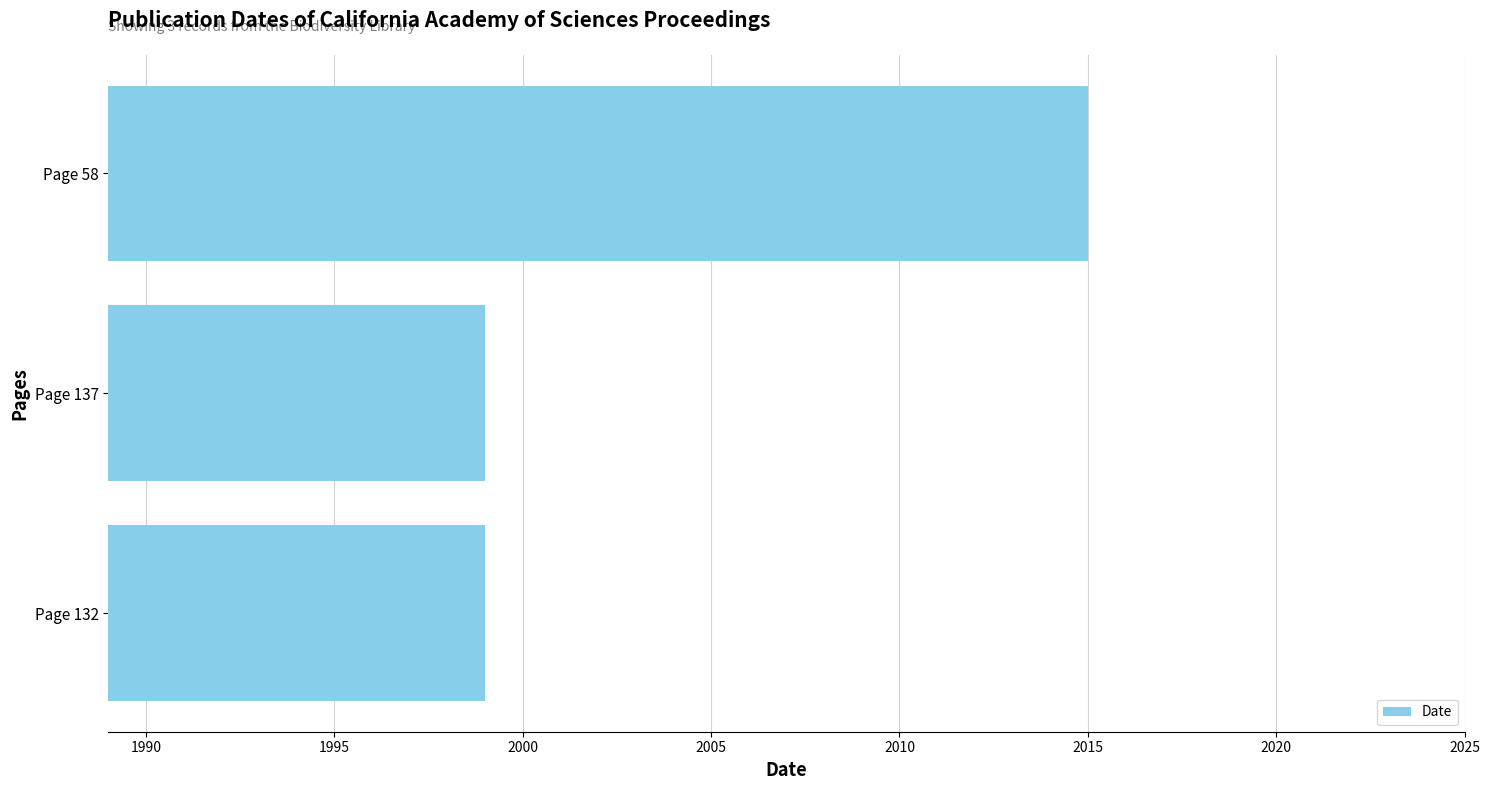

True or false: the data shows 3020 at Page 137.

False